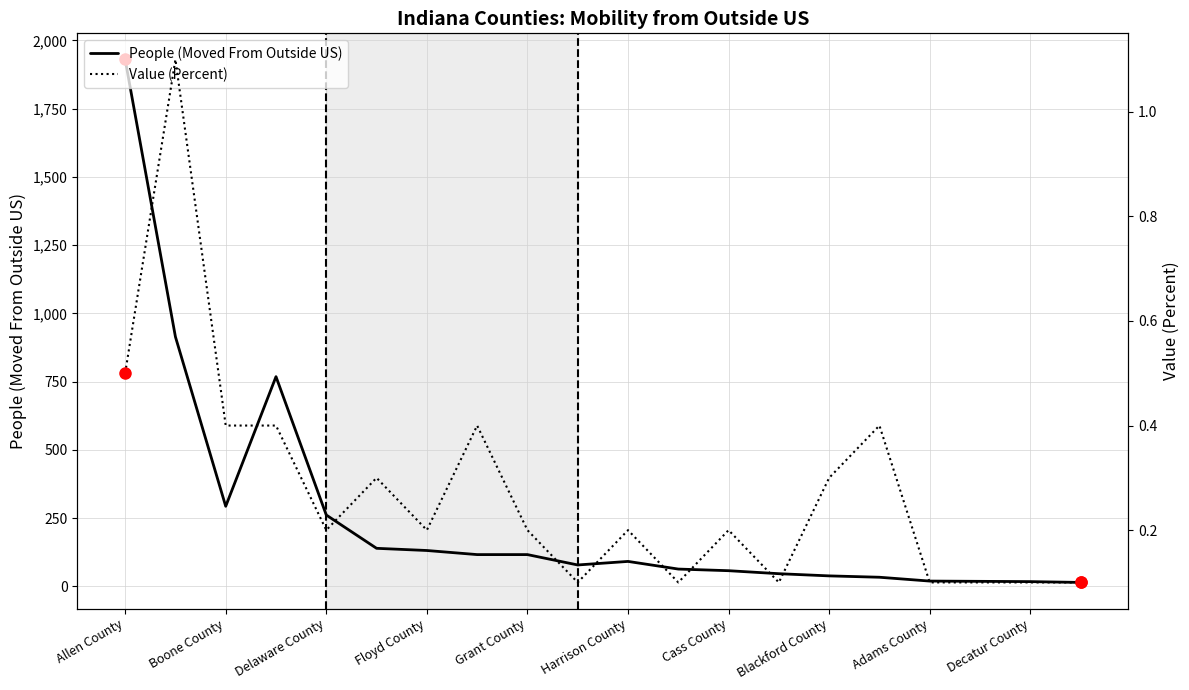

What is the difference between the maximum and second lowest values in the Value (Percent) series?

1.0